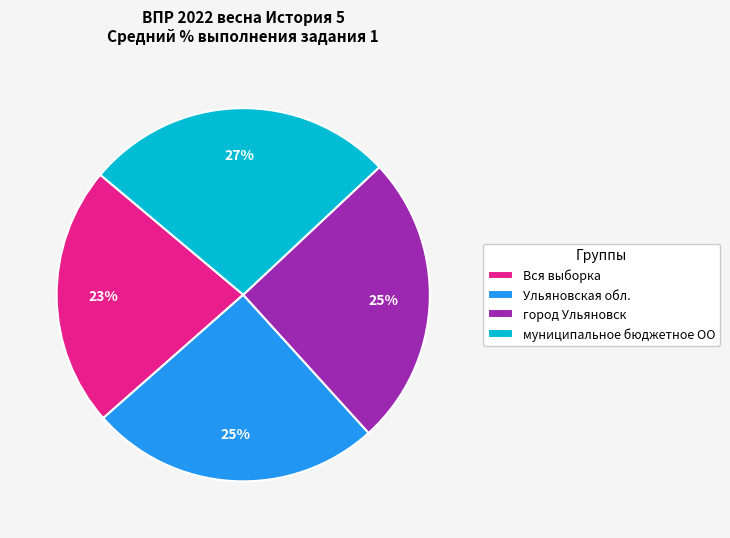

How many segments does this pie chart have?

4